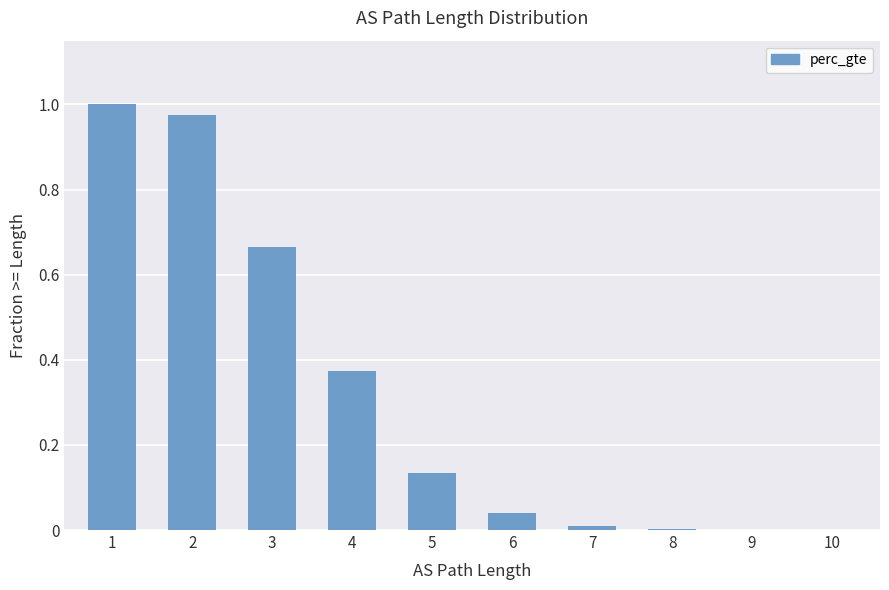

What is the sum of all values?

3.2